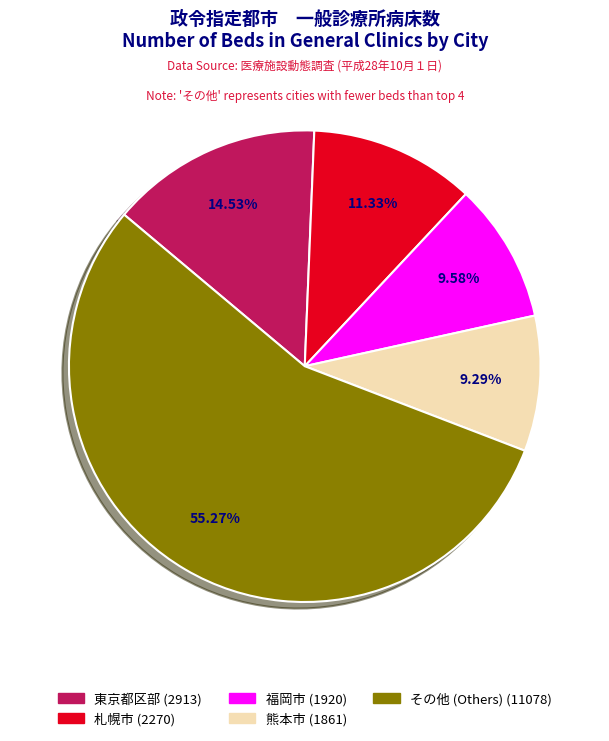

Does any single category account for the majority?

Yes